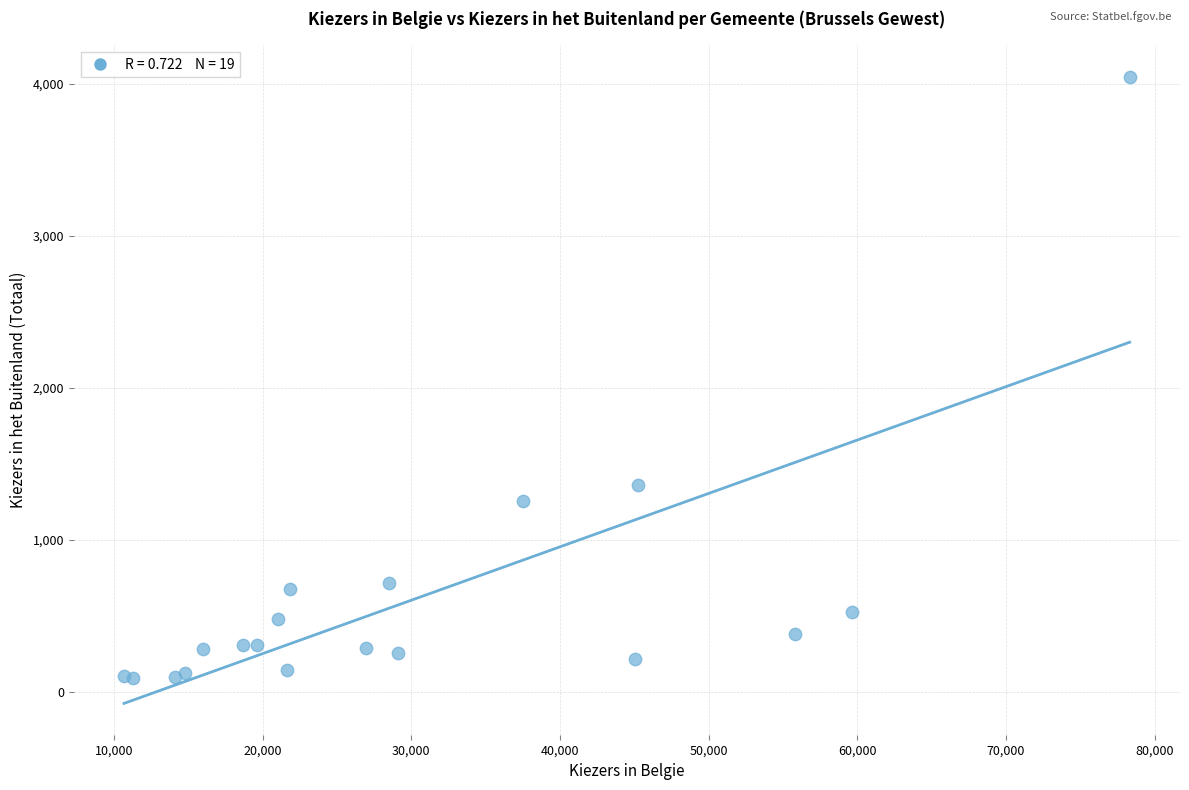

What Y value in the scatter plot is closest to 2069?

1363